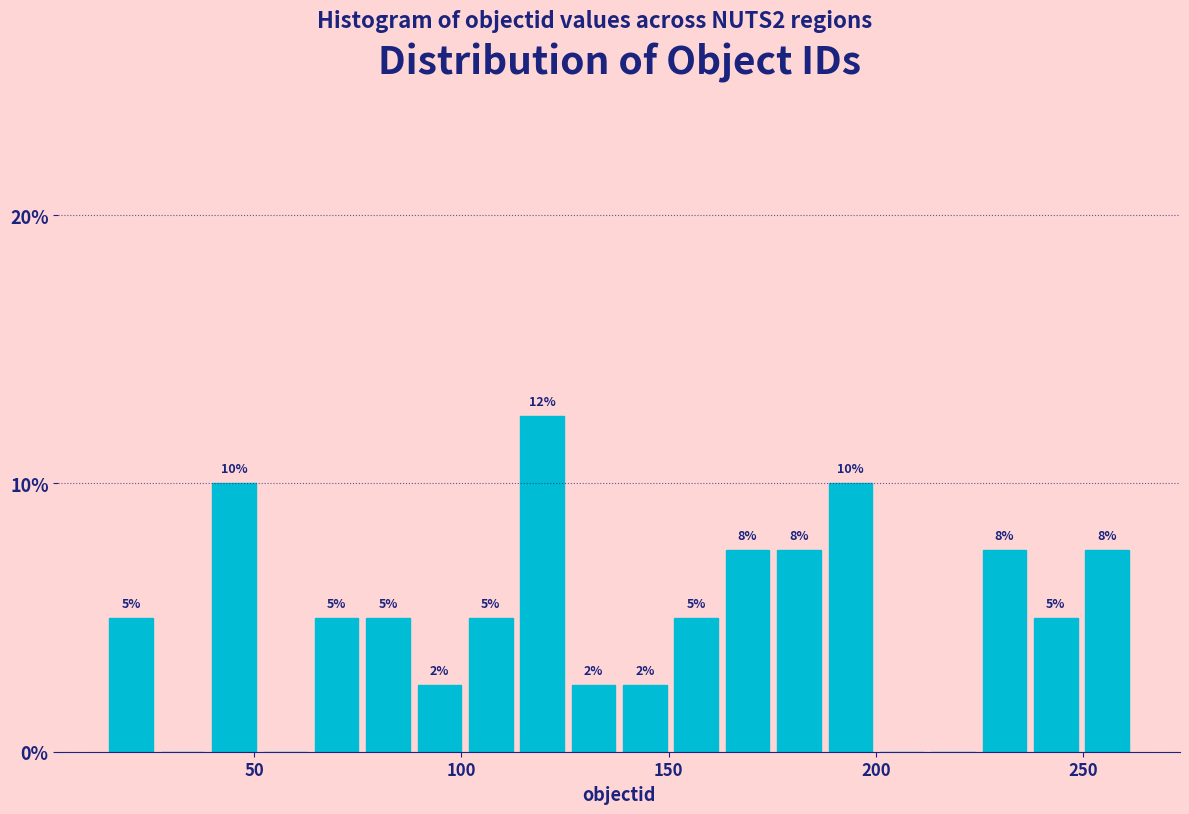

Read against the x-axis, roughly where is the centre of the tallest bar?

120